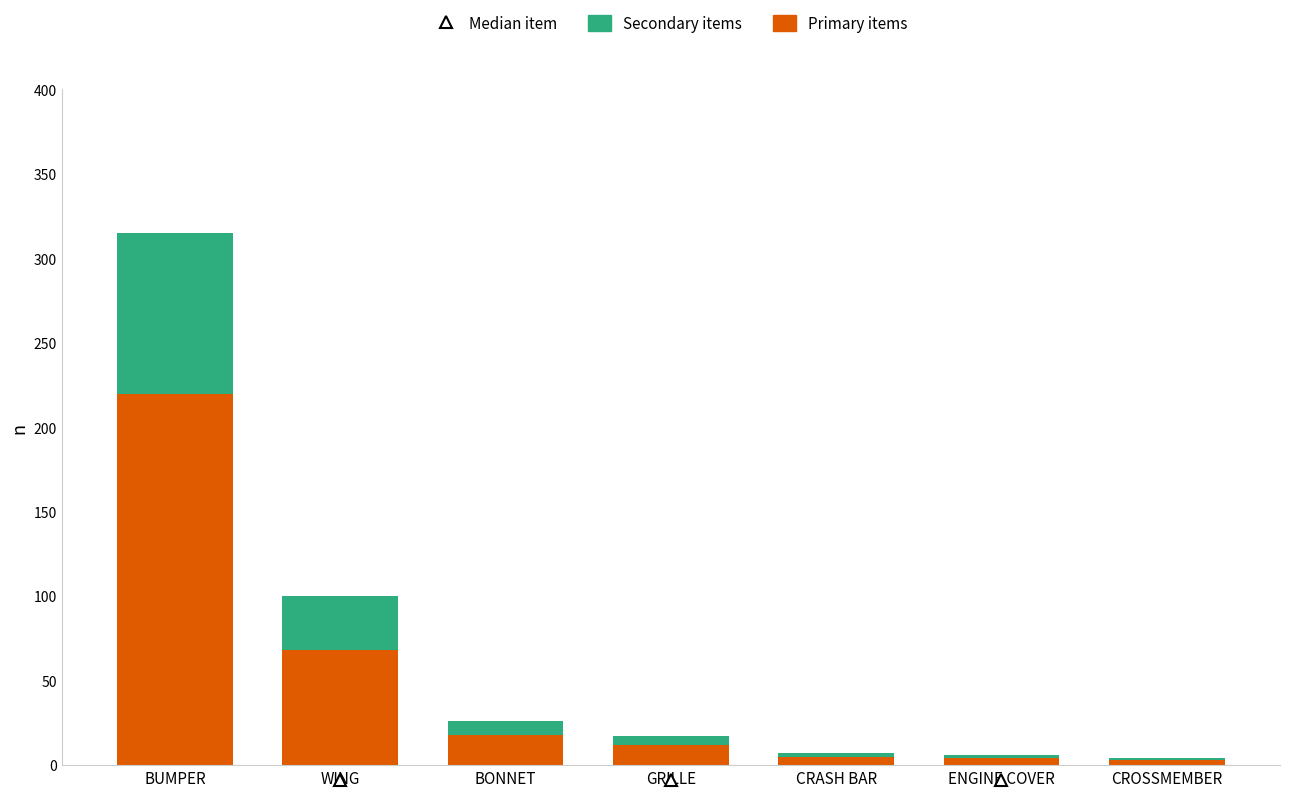

What is the maximum value for Primary items?

220